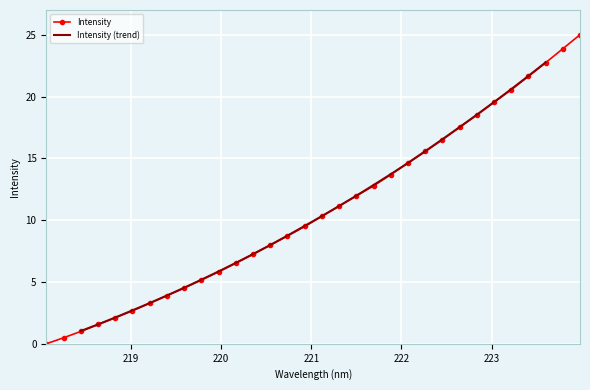

List the labels in order of value, largest first.

223.9802, 223.7895, 223.5987, 223.408, 223.2172, 223.0264, 222.8355, 222.6447, 222.4538, 222.263, 222.0721, 221.8812, 221.6902, 221.4993, 221.3083, 221.1174, 220.9264, 220.7354, 220.5444, 220.3533, 220.1623, 219.9712, 219.7801, 219.589, 219.3979, 219.2067, 219.0156, 218.8244, 218.6332, 218.442, 218.2508, 218.0596